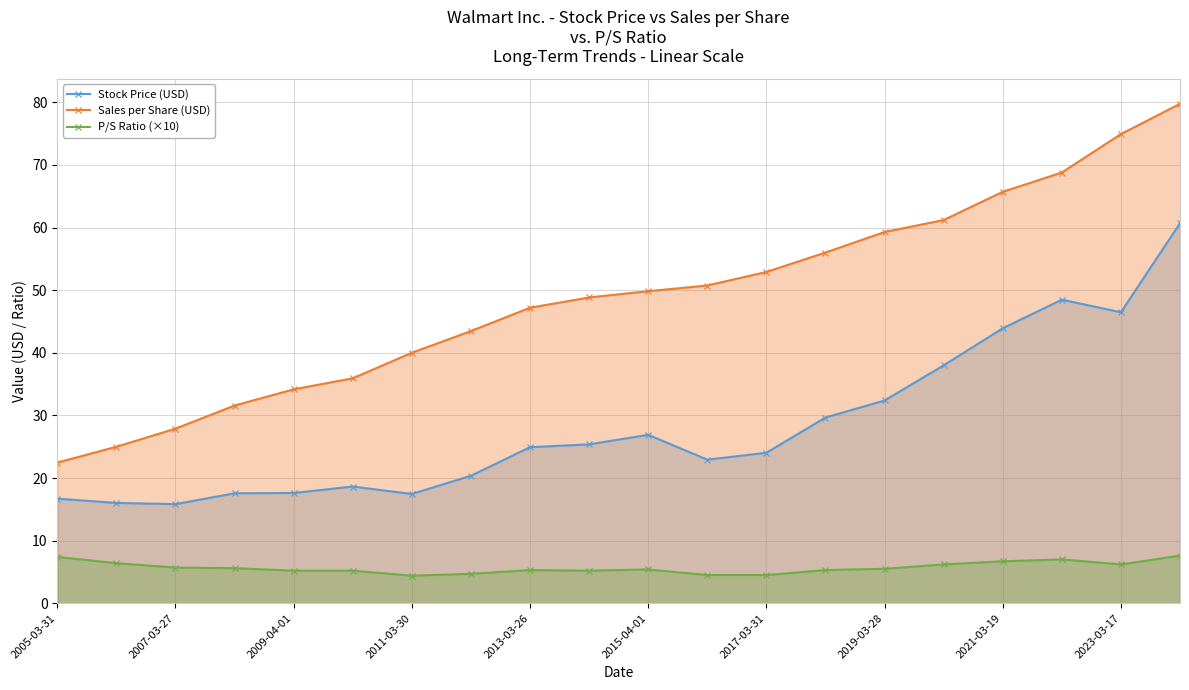

What is the lowest value of the Sales per Share (USD) series?

22.5